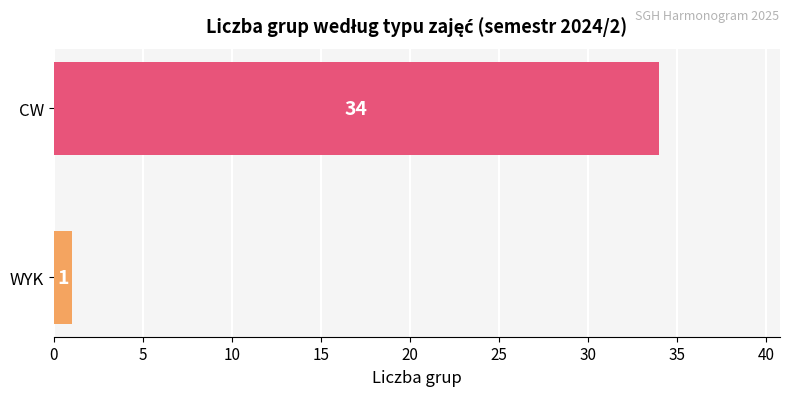

Reading top to bottom, what are all the values shown in this chart?

34	1